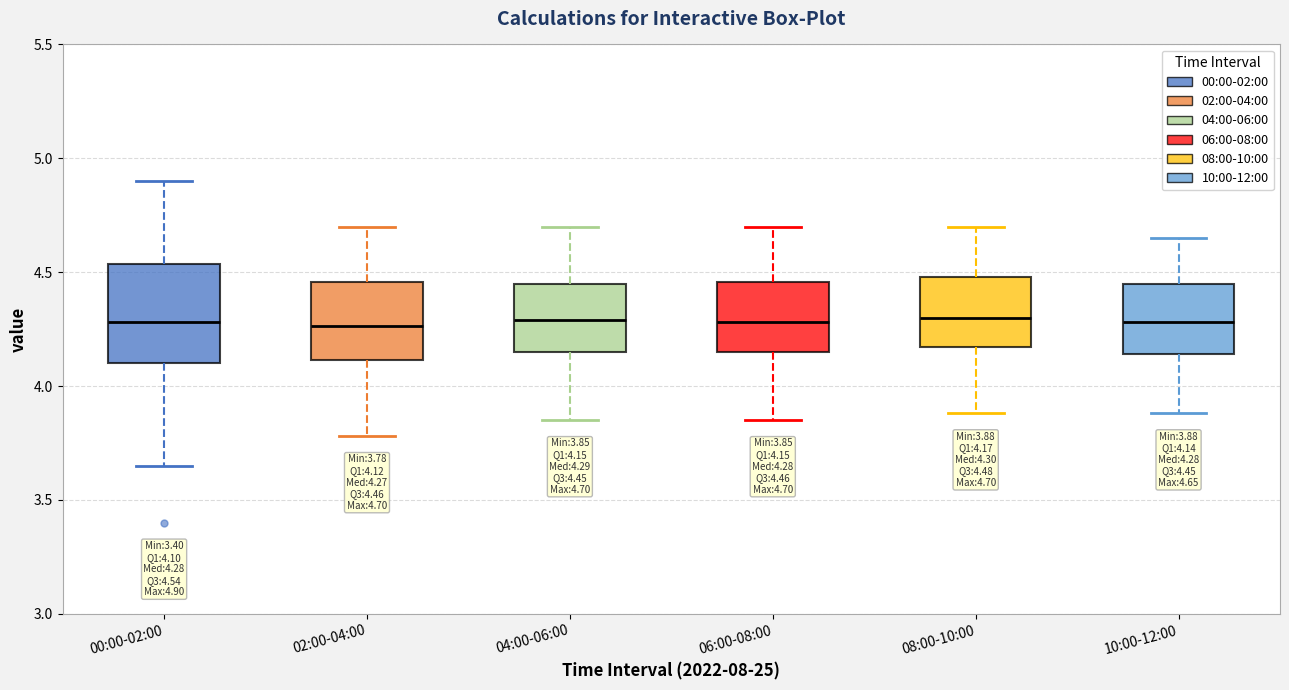

Comparing the boxes themselves (not the whiskers), which one is the tallest?

00:00-02:00